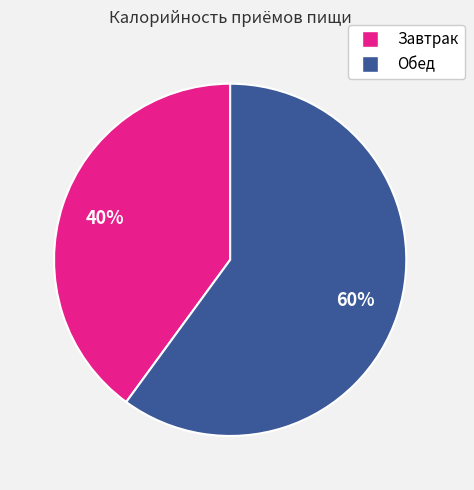

True or false: Обед accounts for 75% of the total.

False